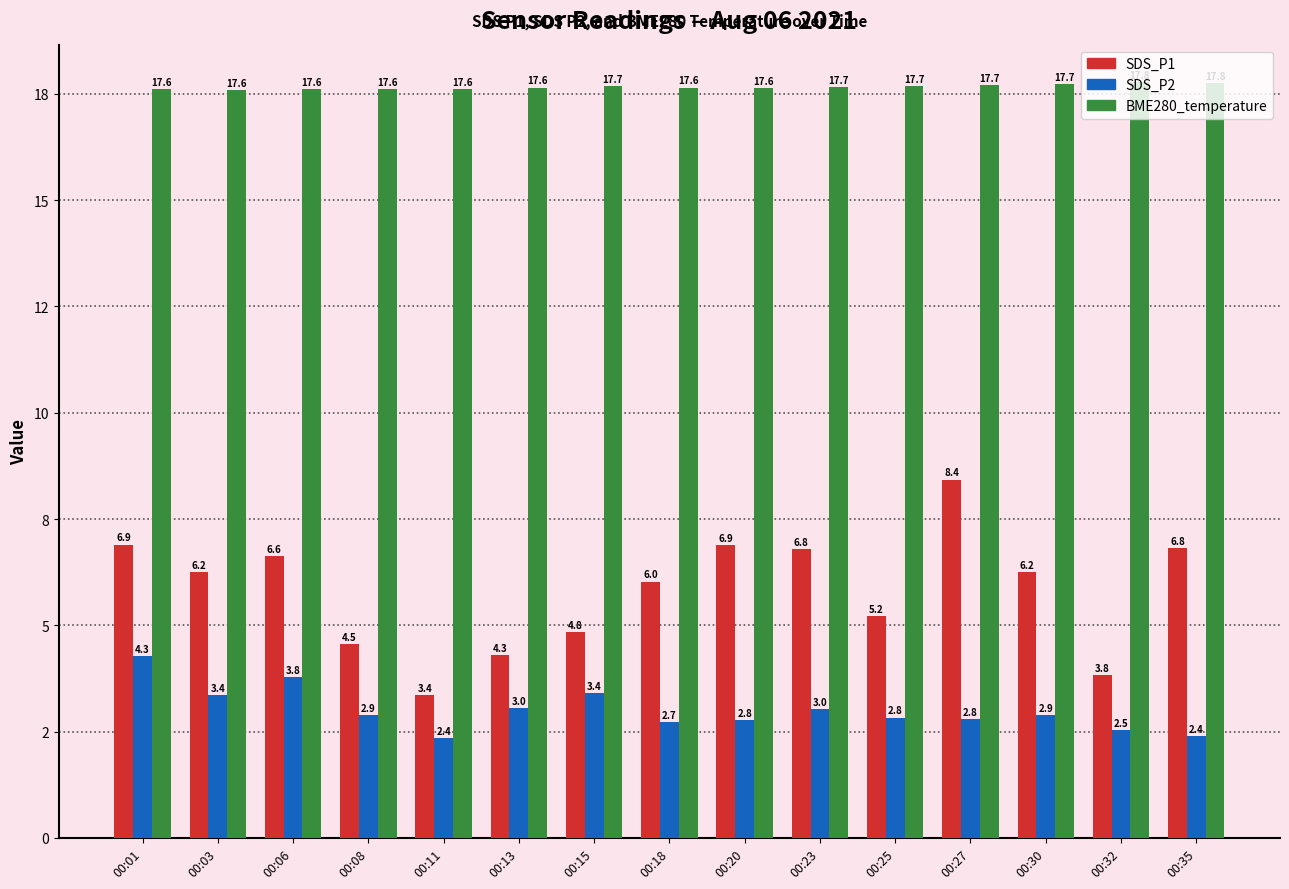

What are all the series names shown in the legend?

SDS_P1, SDS_P2, BME280_temperature